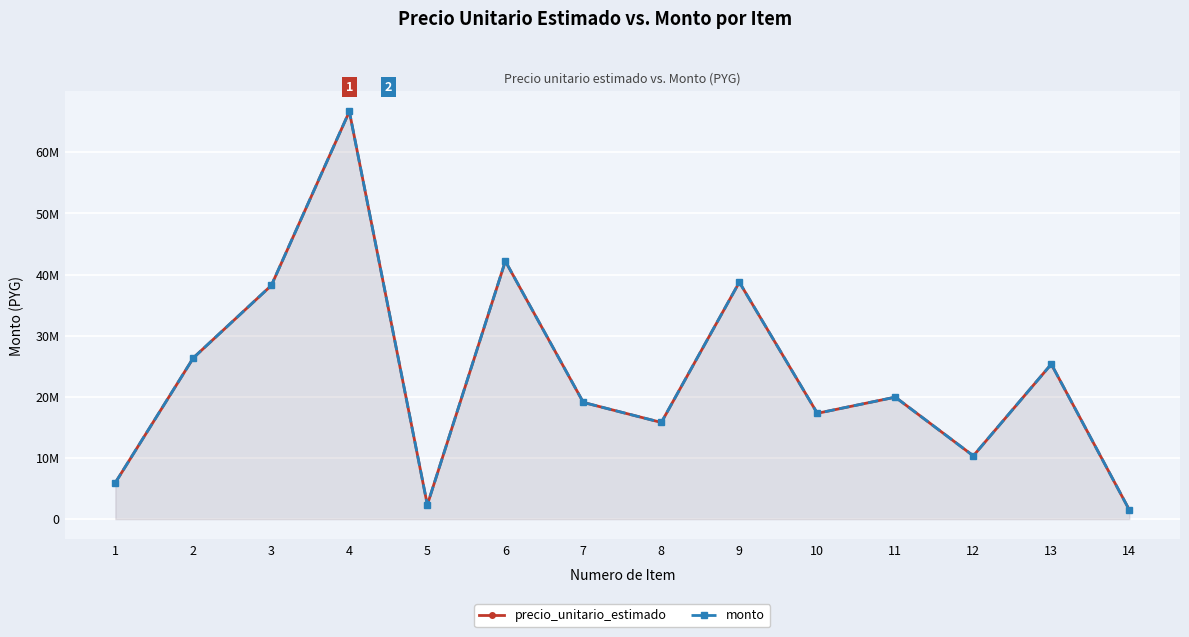

What is the minimum value shown in the chart?

1506680